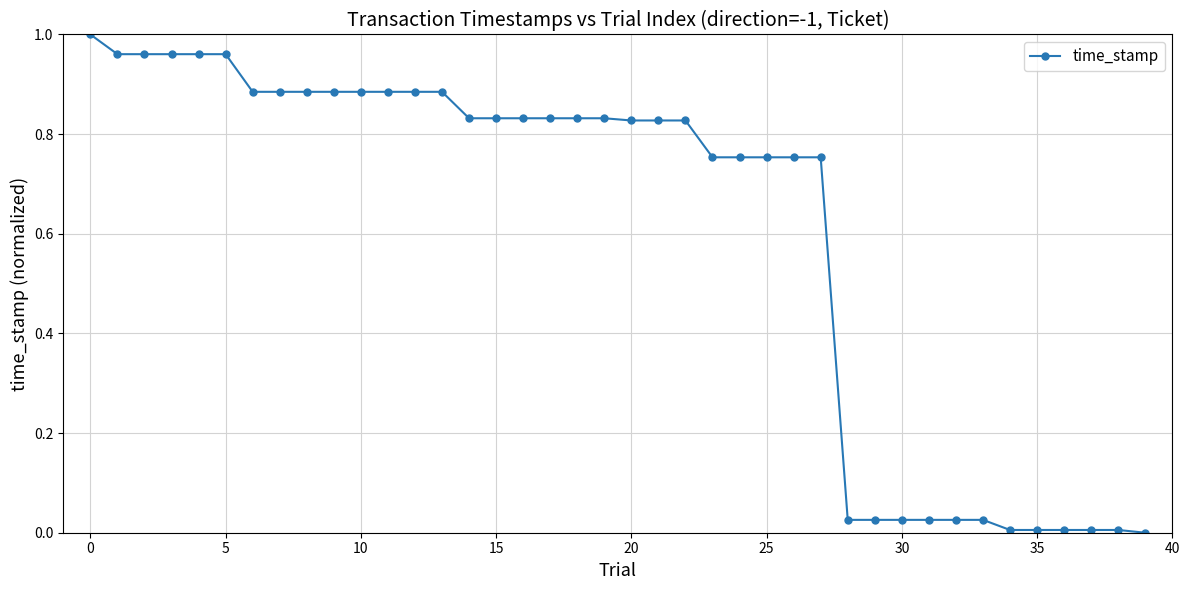

What is the average value?

0.6